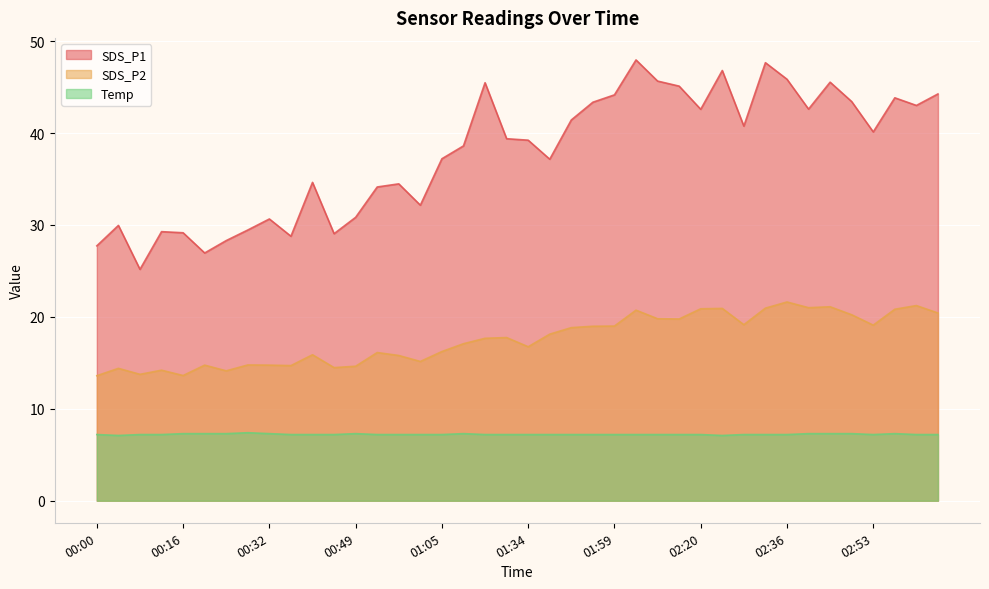

At which category is the sum across all series the highest?

02:03